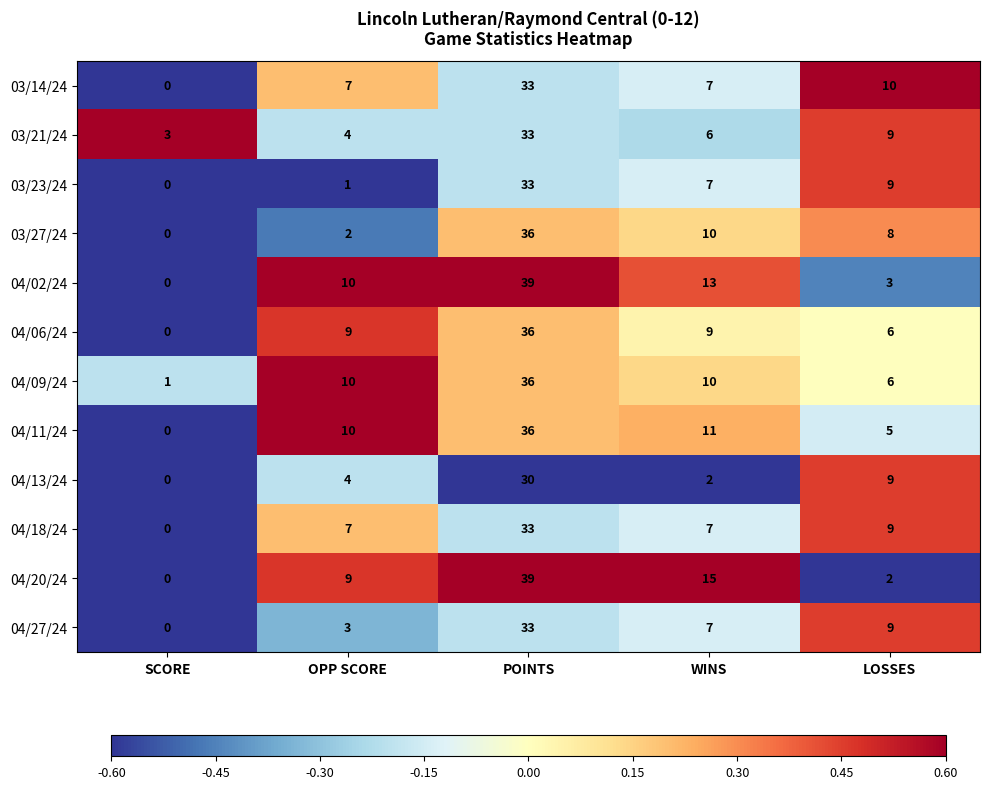

What is the average value of the 03/21/24 series?

11